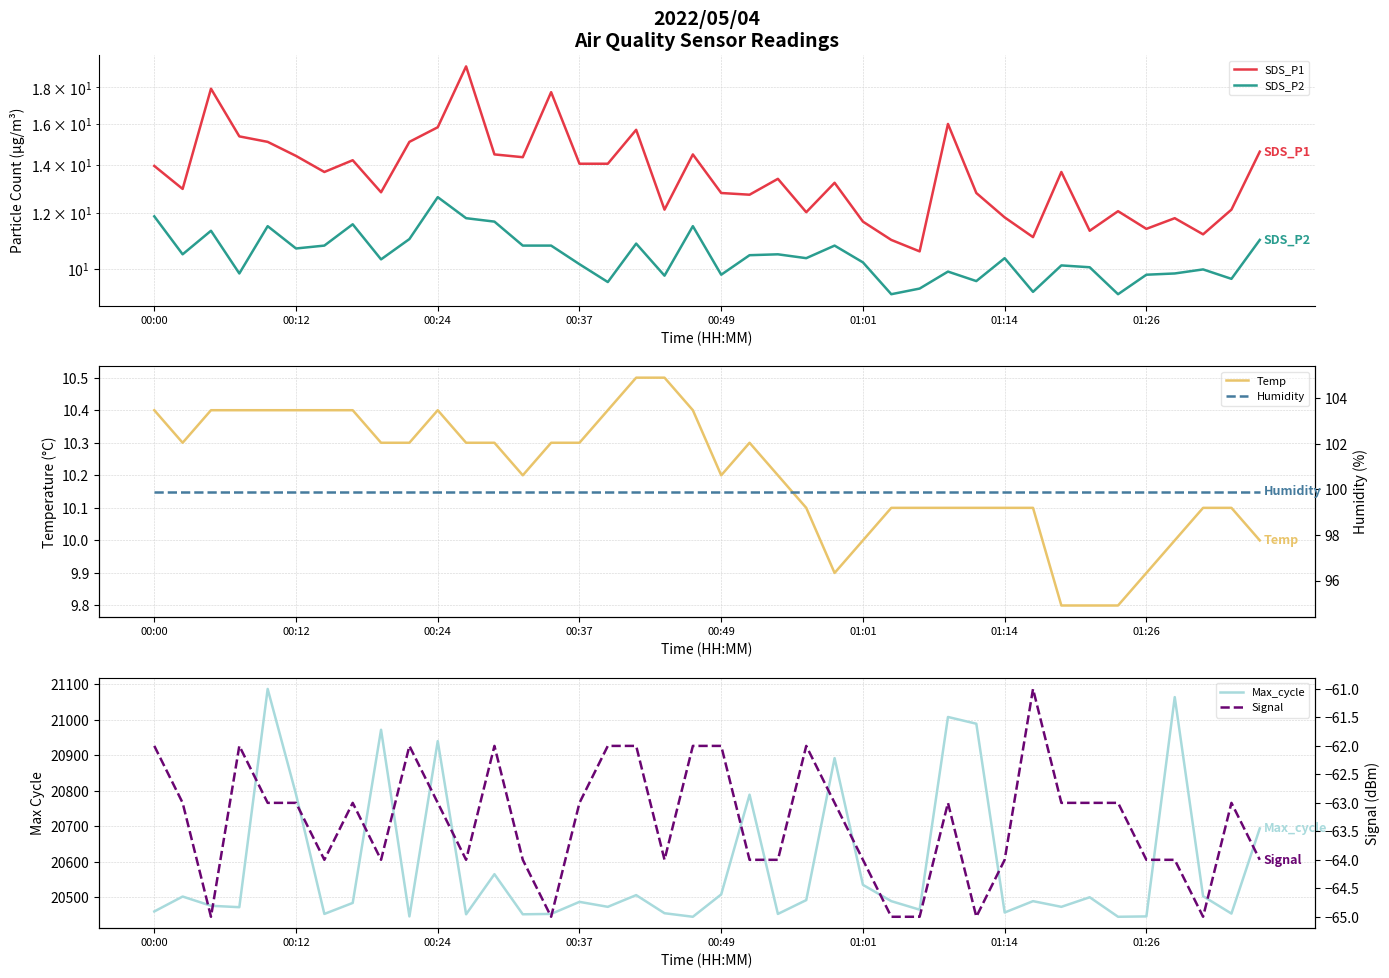

How many distinct data groups are displayed?

6